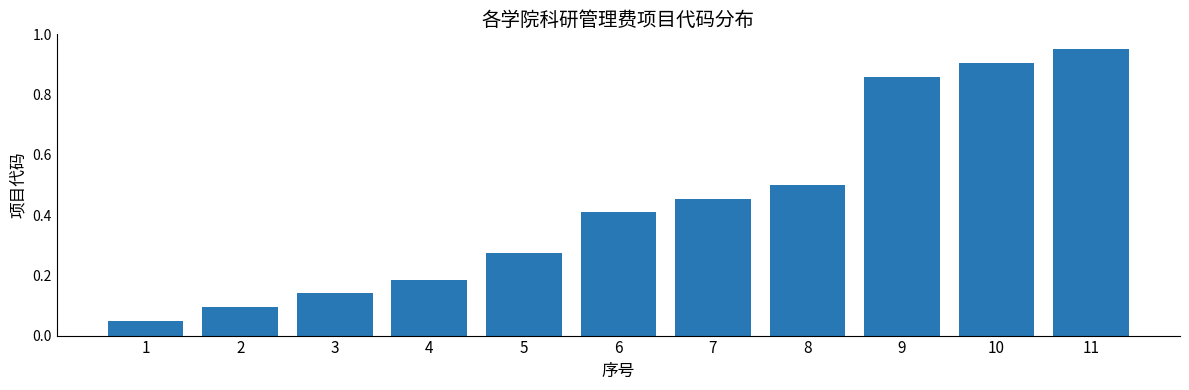

Is it true that the value at 2 is 0.2?

False